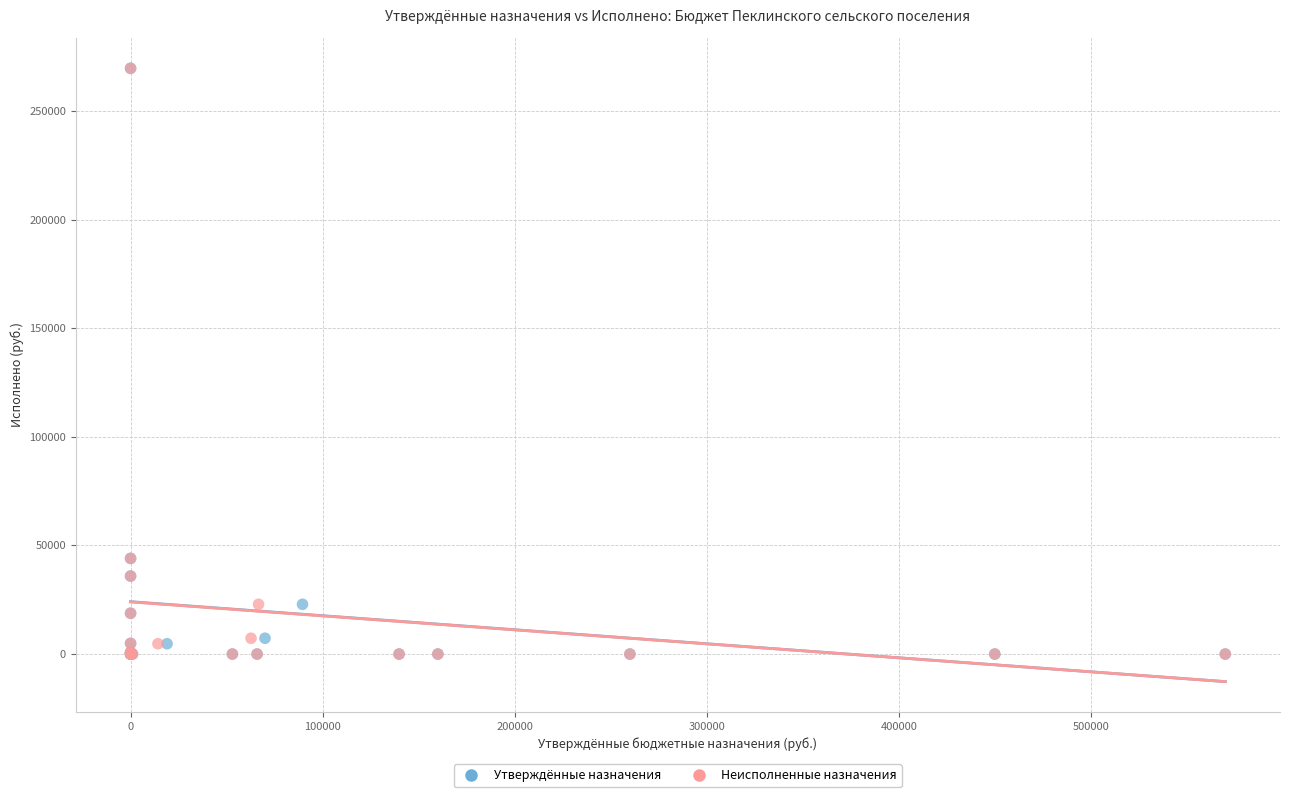

What are all the series names shown in the legend?

Утверждённые назначения, Неисполненные назначения